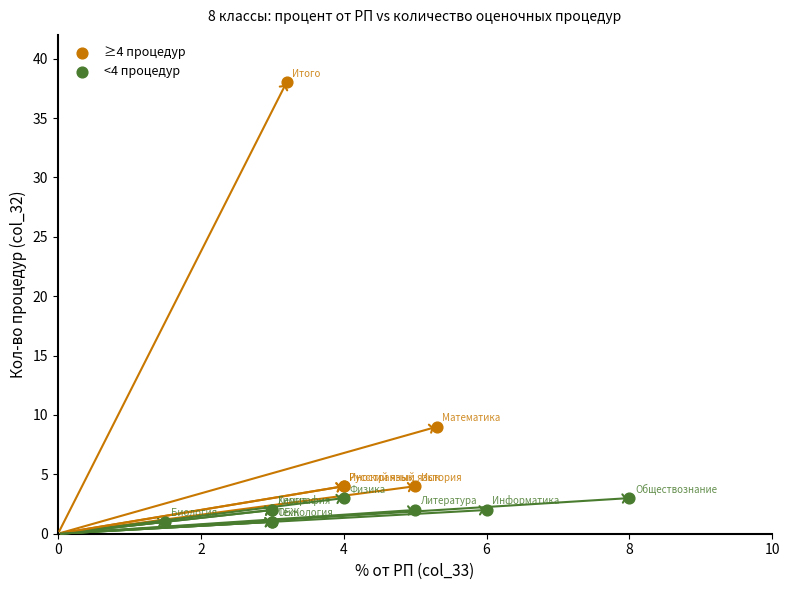

Which series has the largest Y range (max minus min)?

≥4 процедур